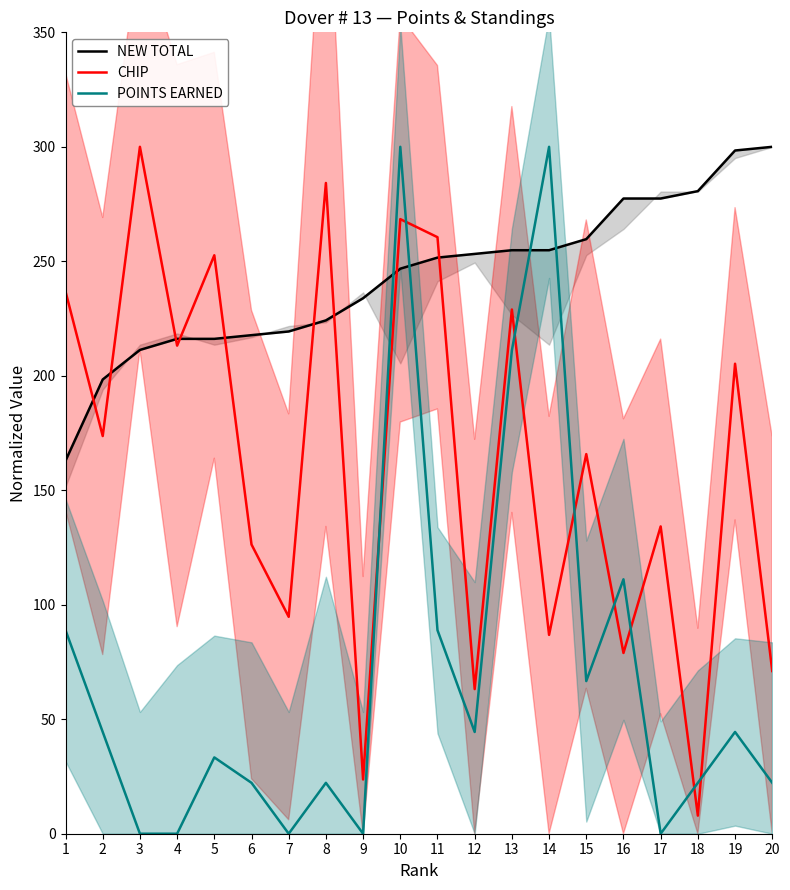

In POINTS EARNED, how many points are higher than both neighbors (excluding endpoints)?

6